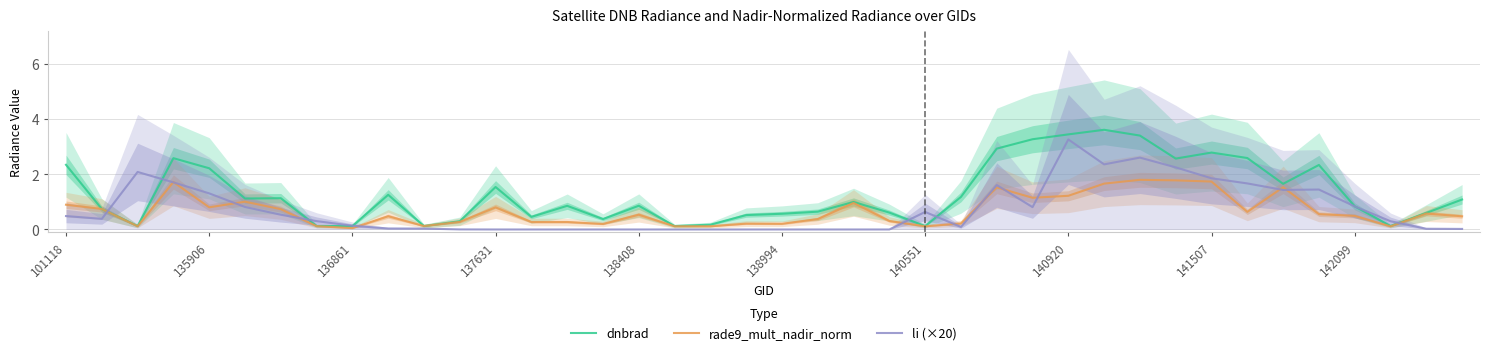

What is the difference between the maximum and minimum values in the li (×20) series?

3.3